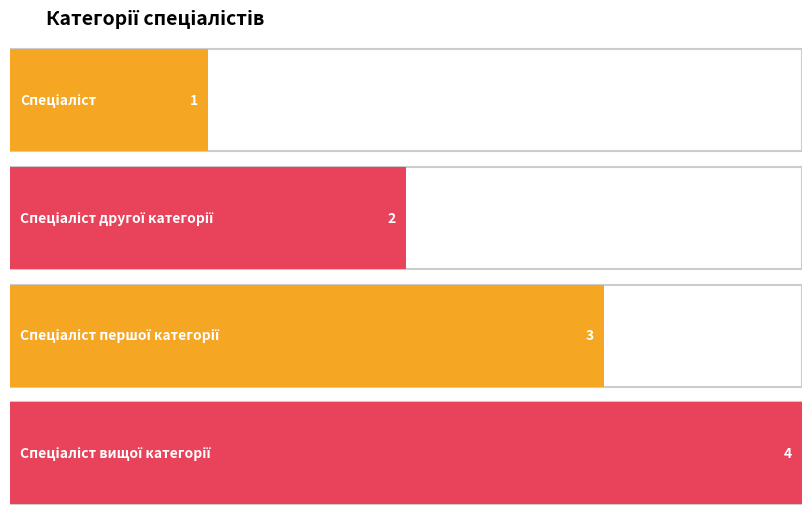

What is the minimum value shown in the chart?

1